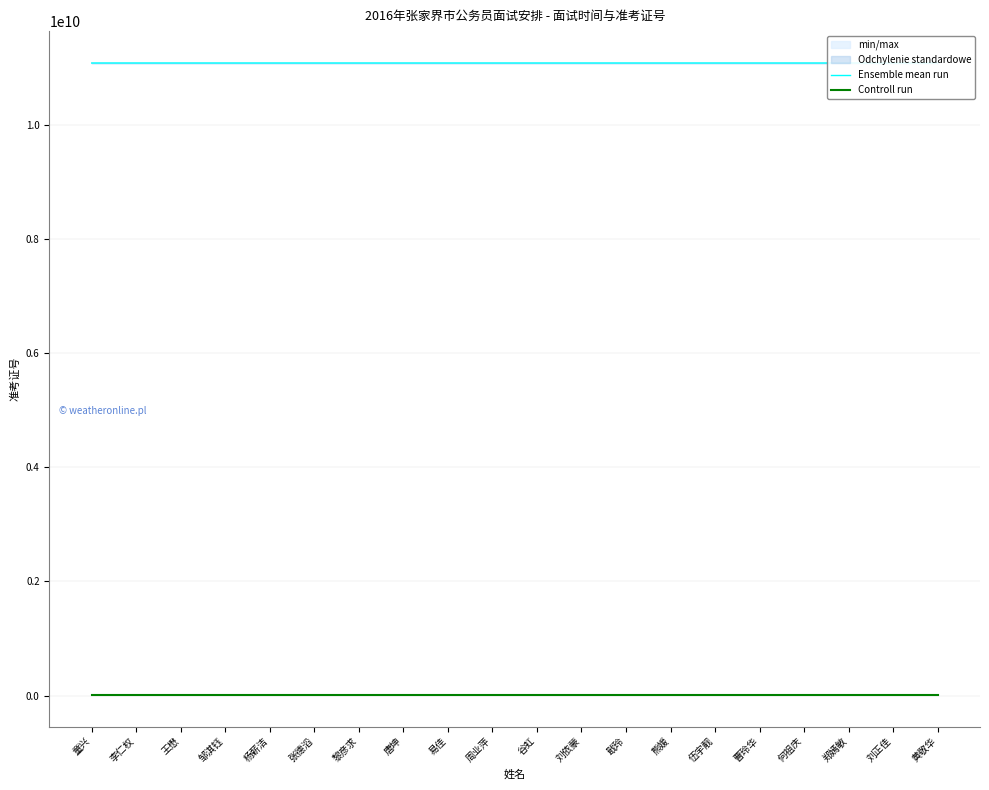

What is the difference between the highest and lowest values at 王懋?

11069670275